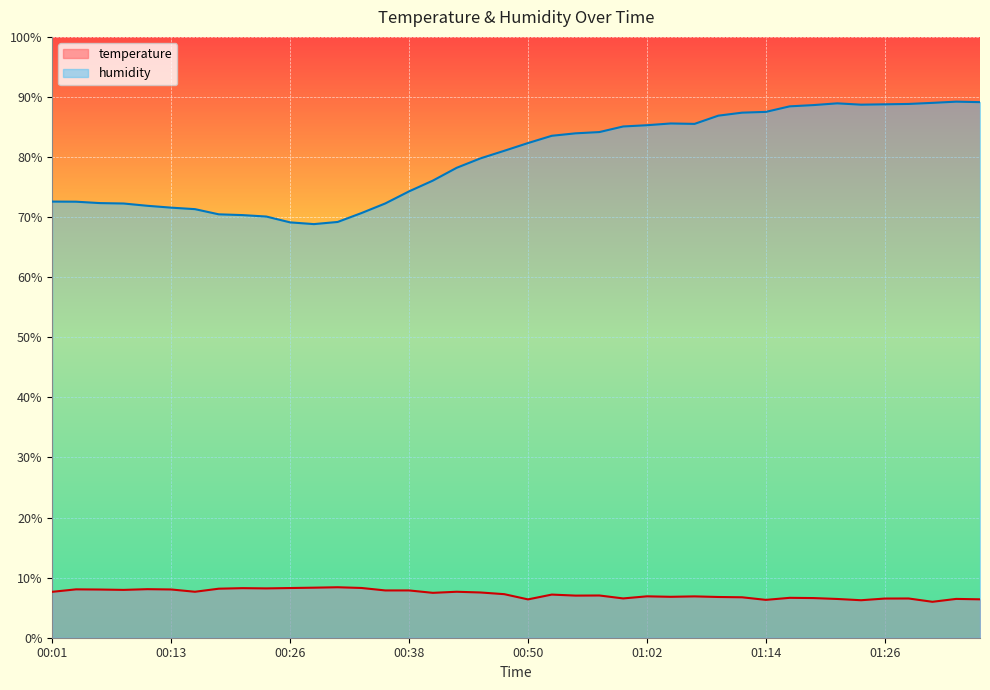

The temperature series shows 12.9 at 00:01. True or false?

False